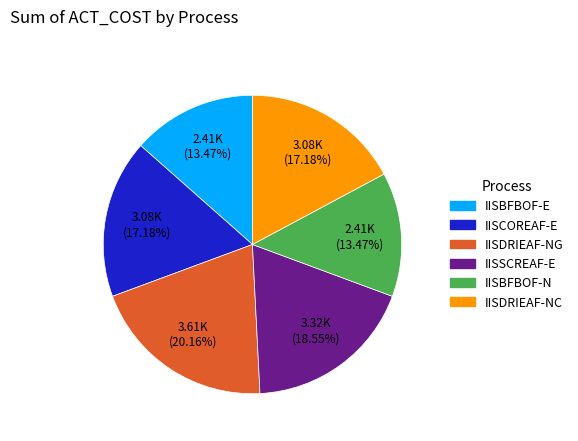

To the nearest percent, what is the combined percentage of IISBFBOF-E and IISCOREAF-E?

31%